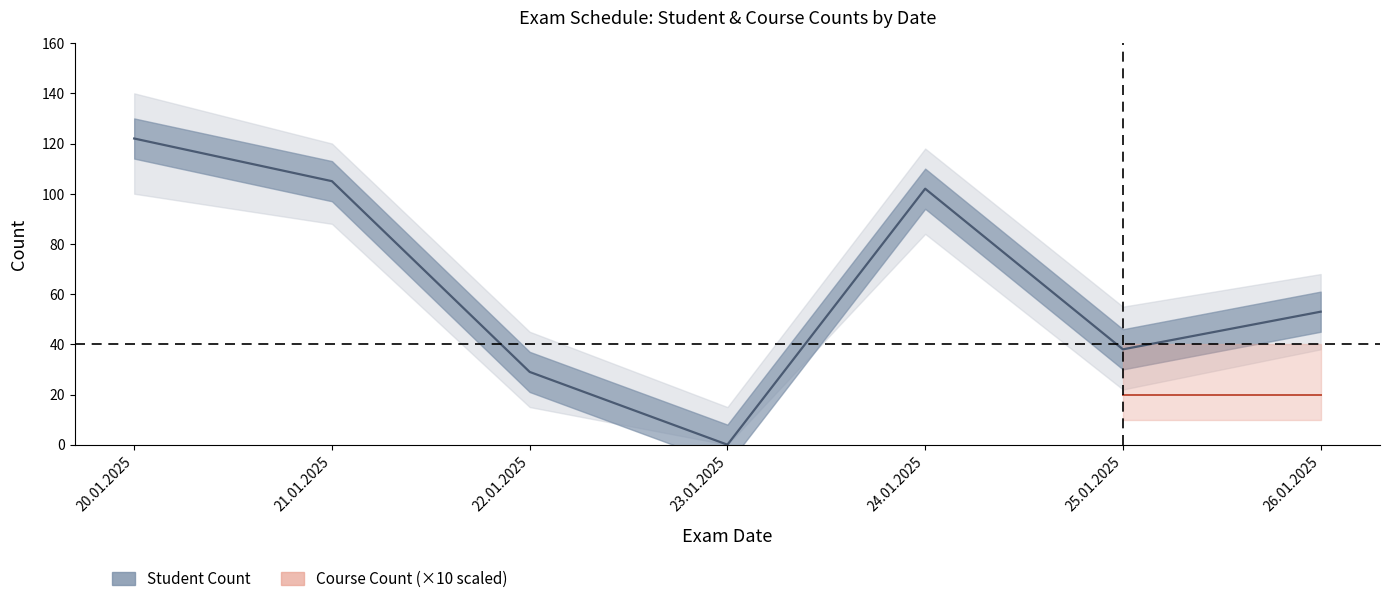

How many values exceed 53?

3